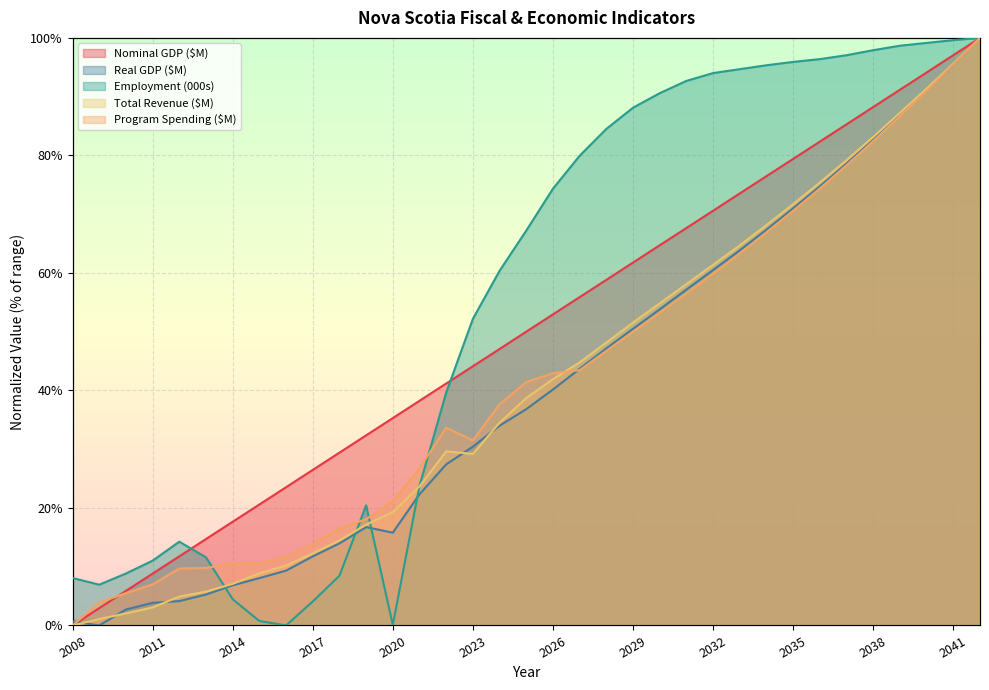

How many data points in Employment (000s) are above 67?

18